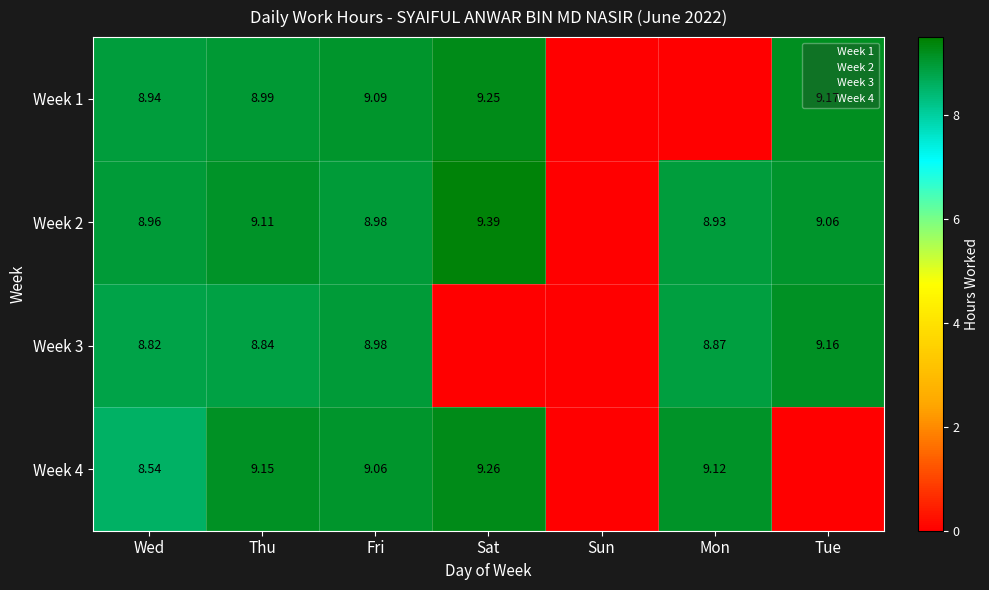

How many values in the Week 2 series are below 8?

1